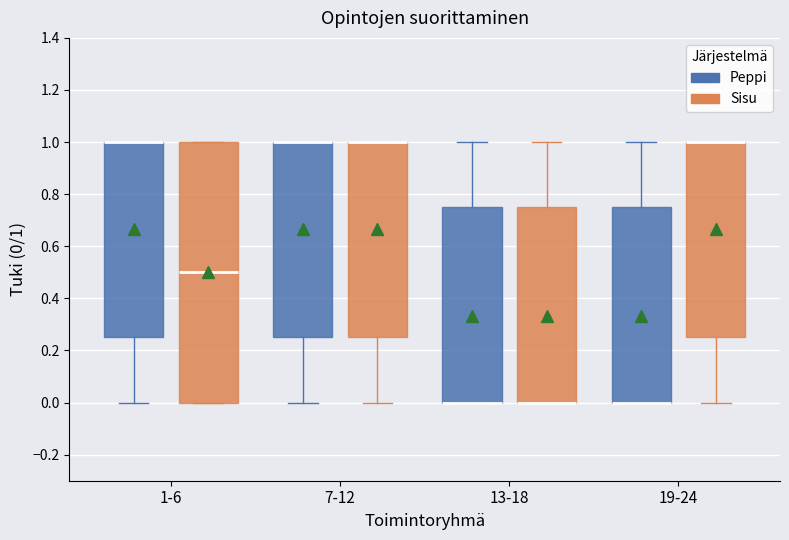

Reading left to right, read every box against the y-axis: the position of its median line, the range the box covers, and the ends of its whiskers. The values are not printed on the chart, so give them approximately, as read against the axis.

1-6 (Peppi): median 1.00 (drawn on the box's upper edge), box 0.26 to 1.00, whiskers 0.00 to 1.00
1-6 (Sisu): median 0.50, box 0.00 to 1.00, whiskers 0.00 to 1.00
7-12 (Peppi): median 1.00 (drawn on the box's upper edge), box 0.26 to 1.00, whiskers 0.00 to 1.00
7-12 (Sisu): median 1.00 (drawn on the box's upper edge), box 0.26 to 1.00, whiskers 0.00 to 1.00
13-18 (Peppi): median 0.00 (drawn on the box's lower edge), box 0.00 to 0.76, whiskers 0.00 to 1.00
13-18 (Sisu): median 0.00 (drawn on the box's lower edge), box 0.00 to 0.76, whiskers 0.00 to 1.00
19-24 (Peppi): median 0.00 (drawn on the box's lower edge), box 0.00 to 0.76, whiskers 0.00 to 1.00
19-24 (Sisu): median 1.00 (drawn on the box's upper edge), box 0.26 to 1.00, whiskers 0.00 to 1.00